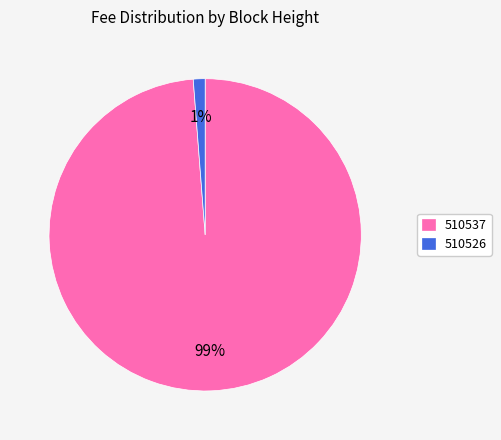

True or false: 510526 accounts for 1% of the total.

True